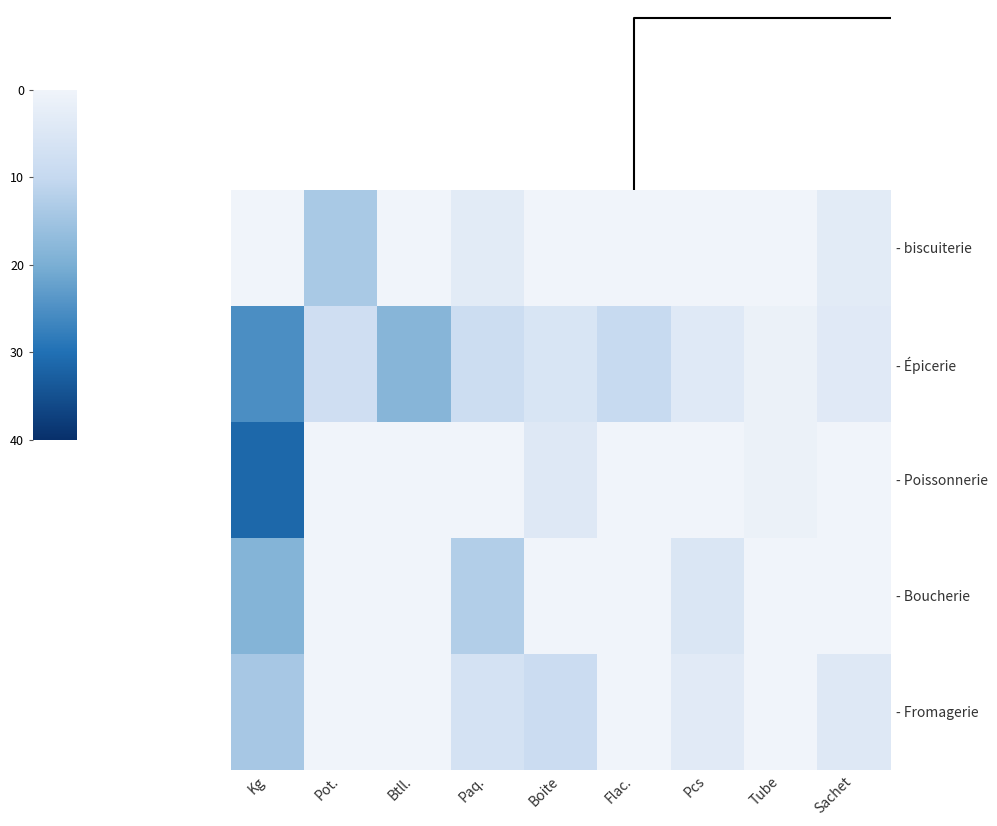

What is the difference between the highest and lowest values at Paq.?

12.5